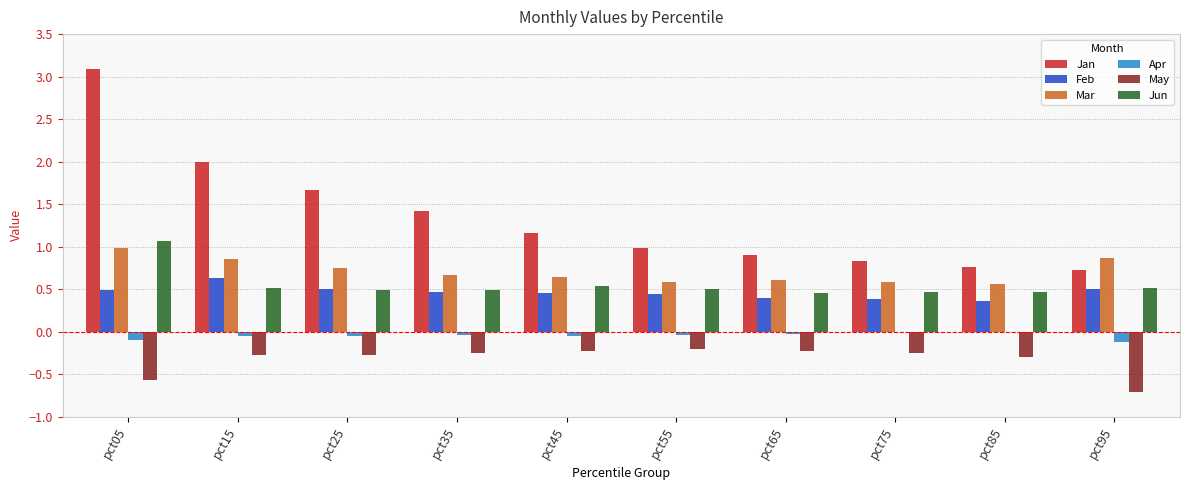

What is the approximate value of Mar at pct85?

0.6